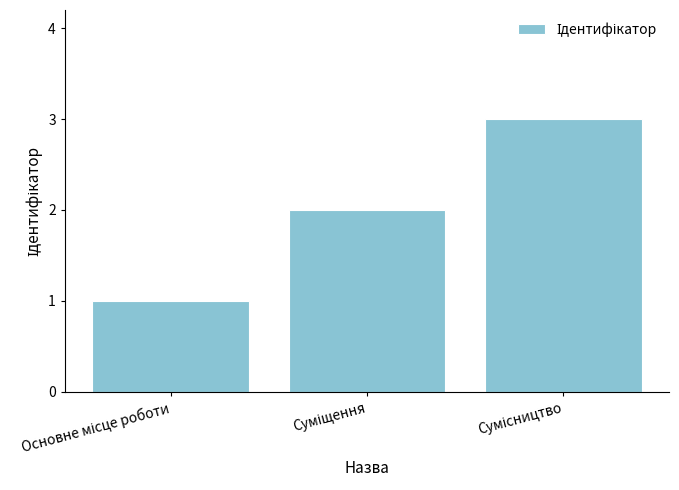

How many values are below 2?

1